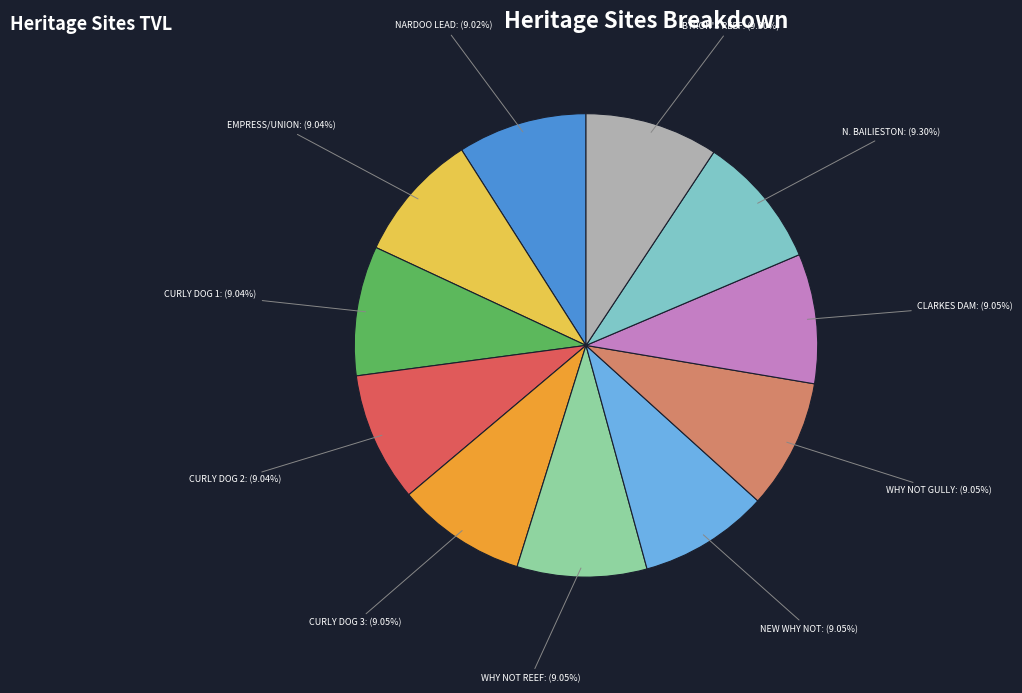

Approximately how many times larger is the value at CURLY DOG 3 compared to NEW WHY NOT?

1.0